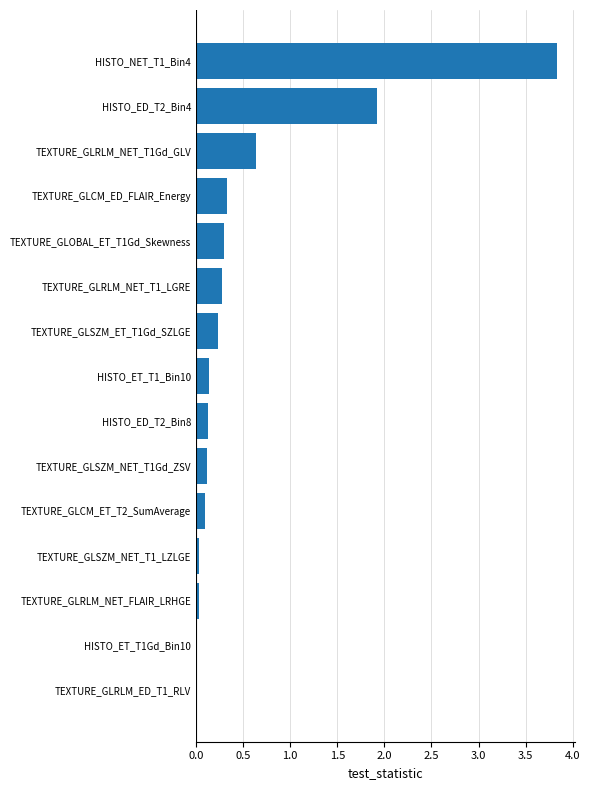

Where is the data nearest to the value 1?

TEXTURE_GLRLM_NET_T1Gd_GLV